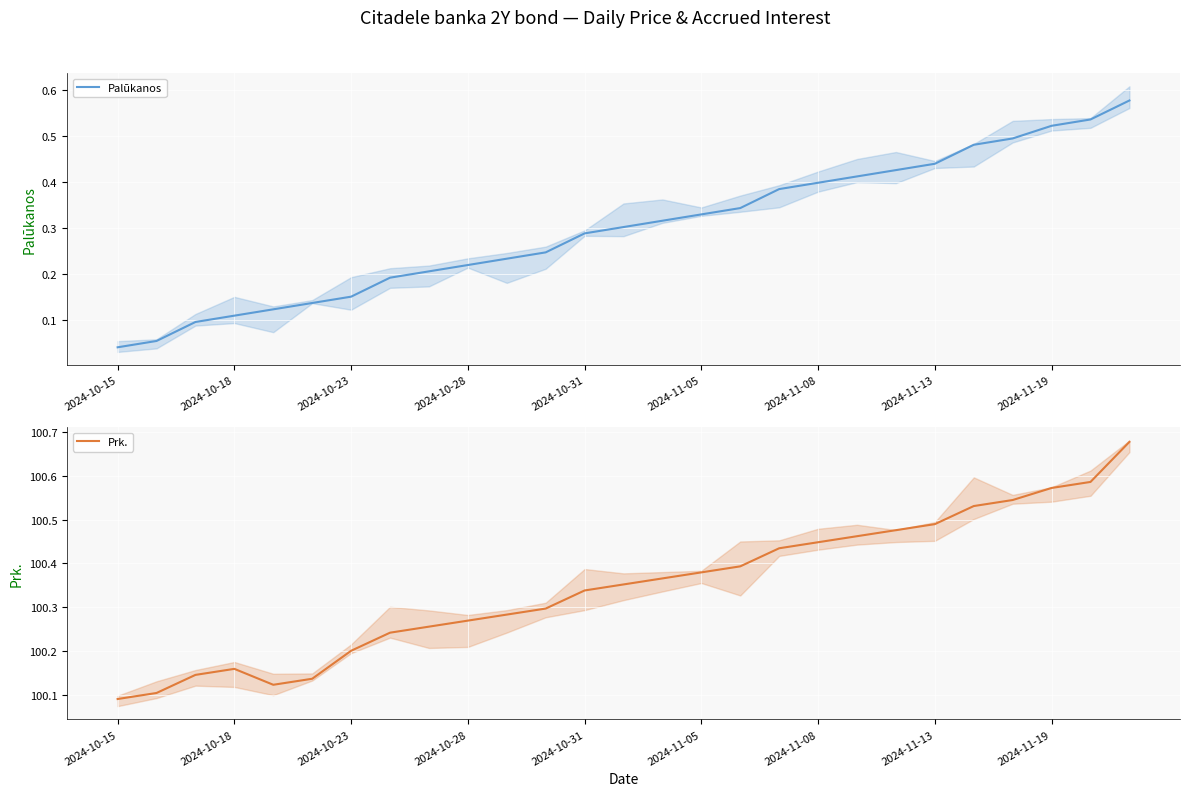

What is the average value of the Palūkanos series?

0.3